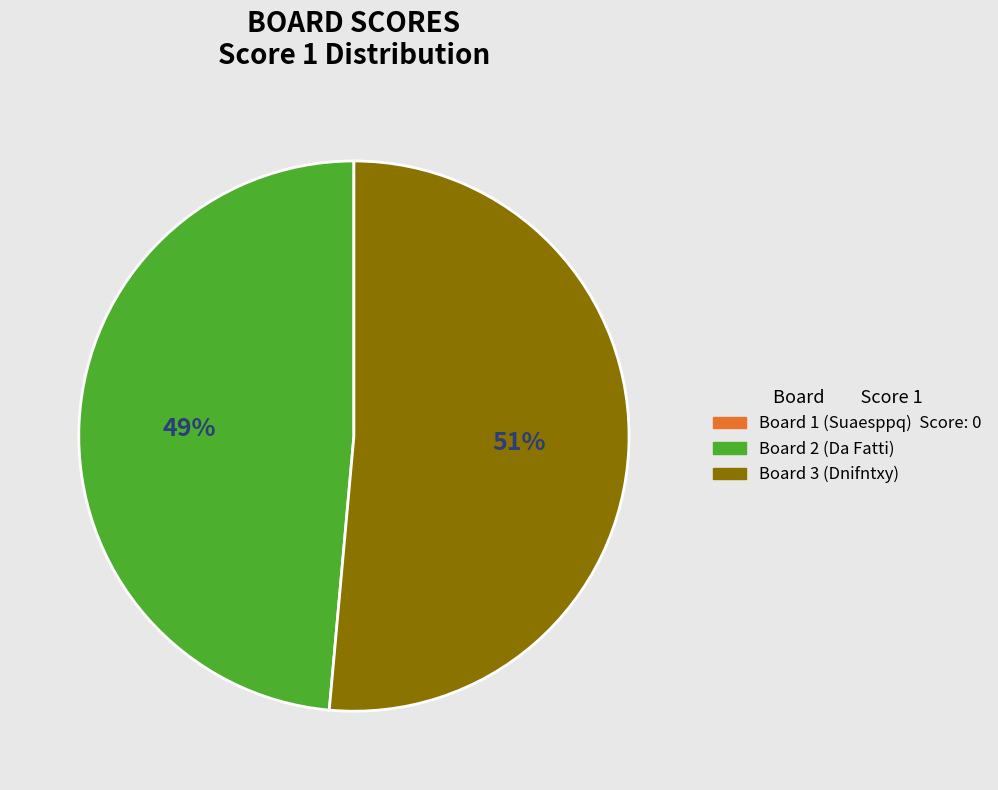

To the nearest percent, what is the average slice percentage?

50%